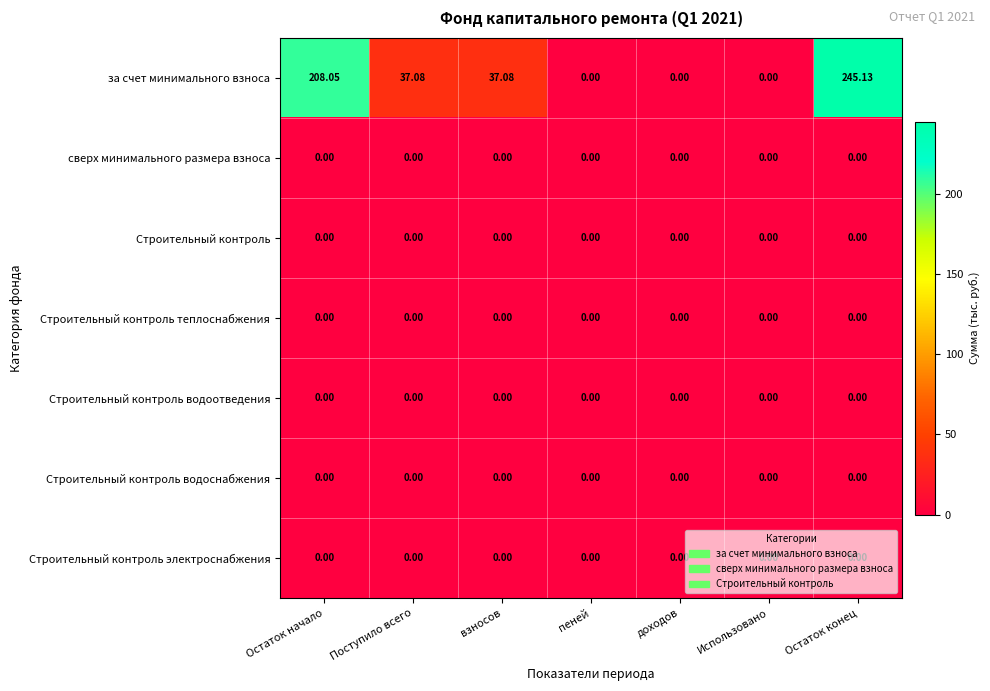

Which label corresponds to the largest value in the chart?

Остаток конец